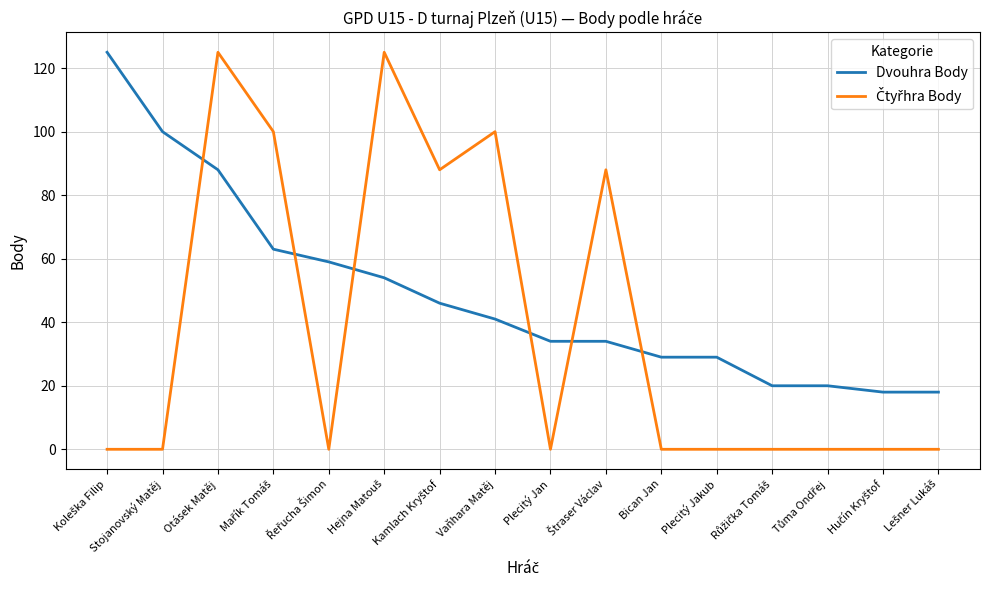

What is the maximum value shown in the chart?

125